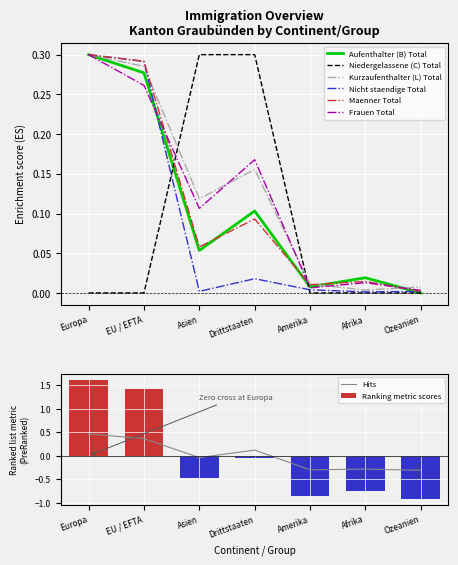

Which has a higher value, Ozeanien or EU / EFTA?

EU / EFTA